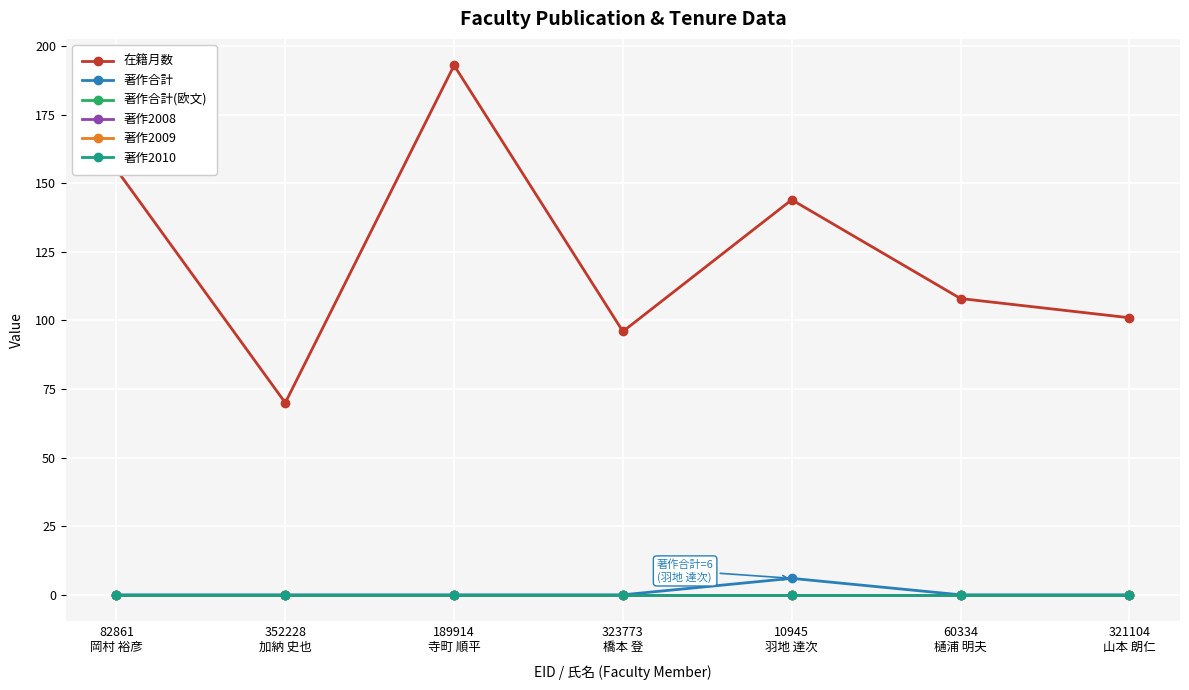

How many lines are shown in the chart?

6